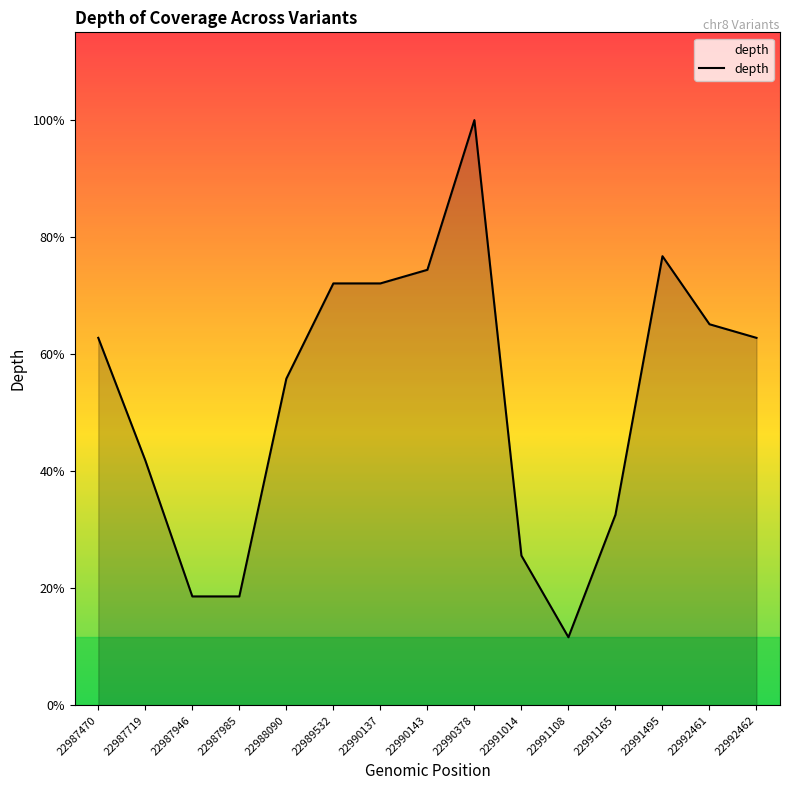

Does the chart display data point markers on the line(s)?

No